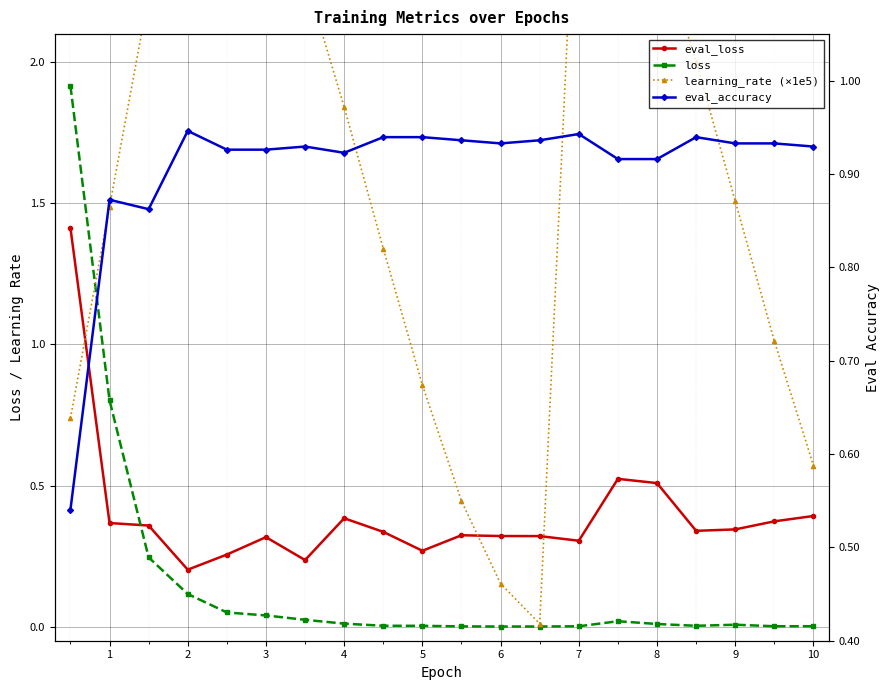

Is it true that eval_accuracy equals 0.9 at 5?

True